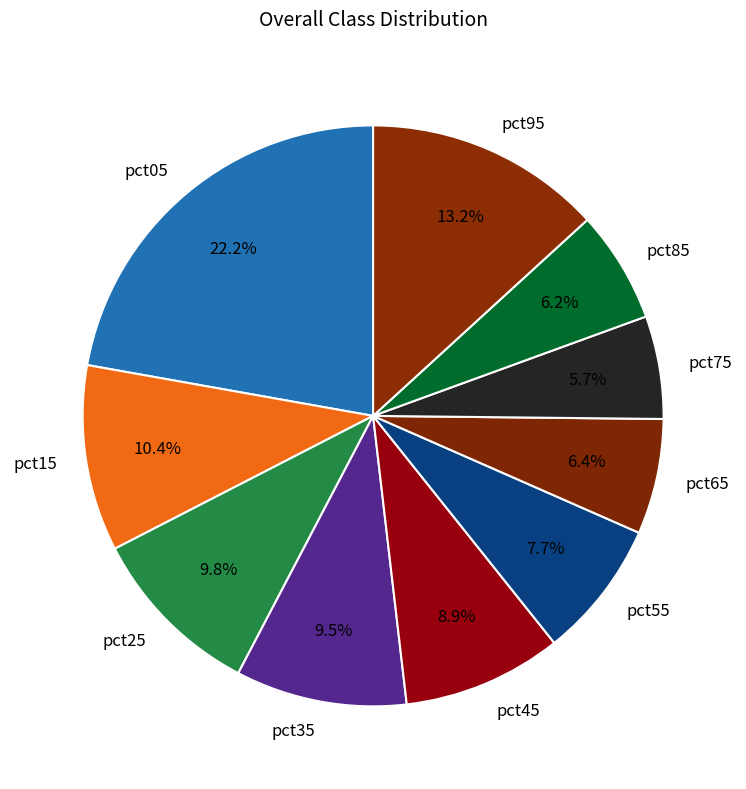

What percentage do pct65 and pct25 together represent?

16.2%